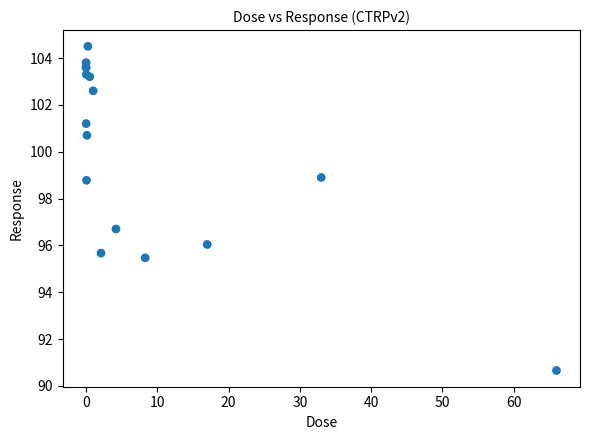

What Y value in the scatter plot is closest to 97?

96.7